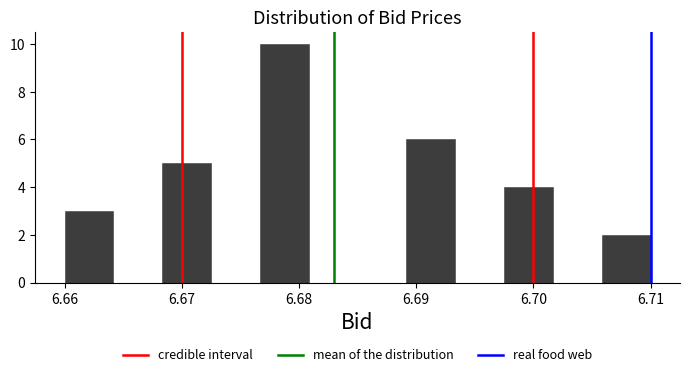

Reading left to right, transcribe this chart: for each bar, give the range it covers on the x-axis and its height. Neither the bar edges nor the heights are printed on the chart, so give them approximately, as read against the axes.

6.660 to 6.664: 3
6.664 to 6.668: 0
6.668 to 6.673: 5
6.673 to 6.677: 0
6.677 to 6.681: 10
6.681 to 6.685: 0
6.685 to 6.689: 0
6.689 to 6.693: 6
6.693 to 6.698: 0
6.698 to 6.702: 4
6.702 to 6.706: 0
6.706 to 6.710: 2